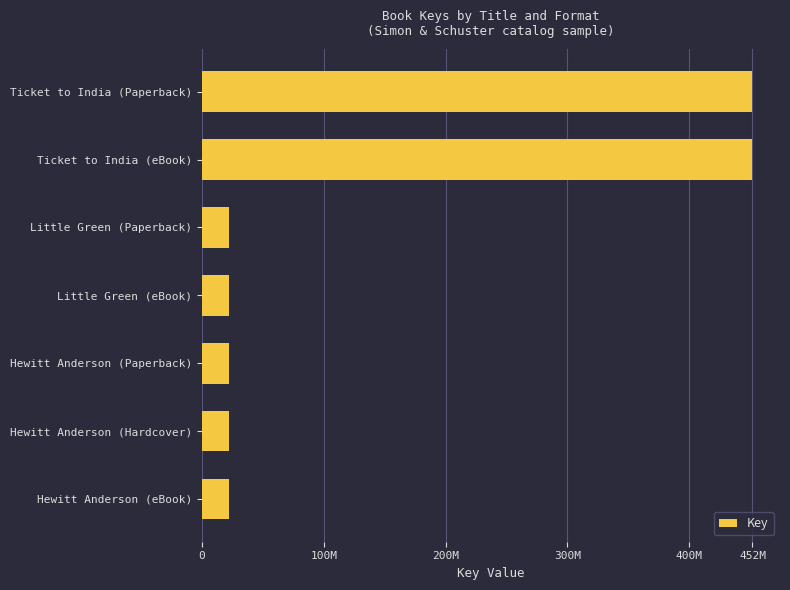

Are the bars horizontal?

Yes